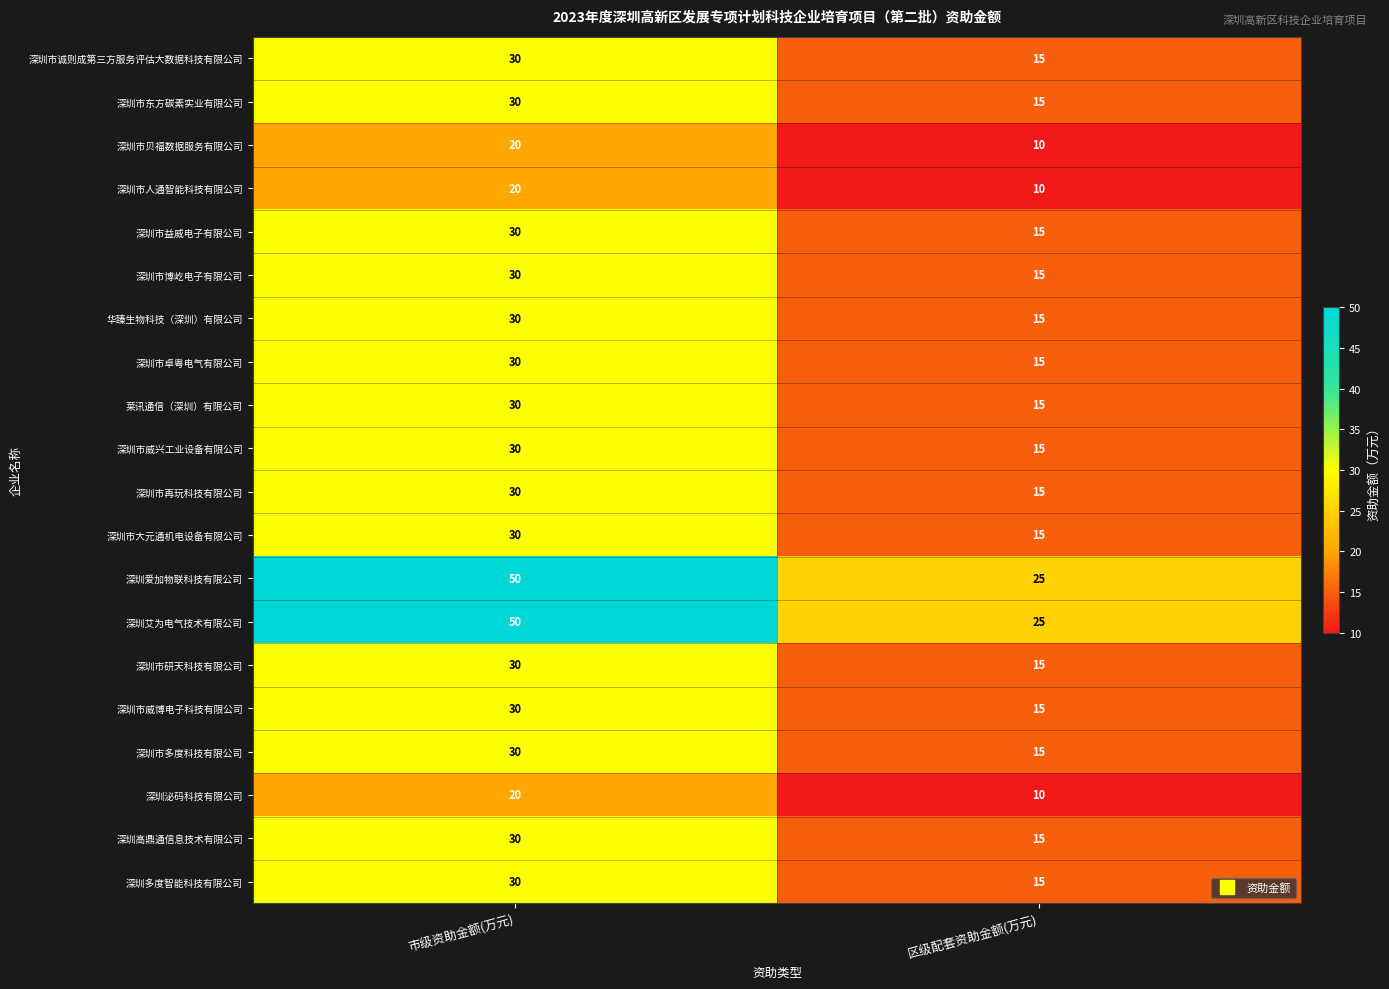

What is the difference between the highest and lowest values at 区级配套资助金额(万元)?

15